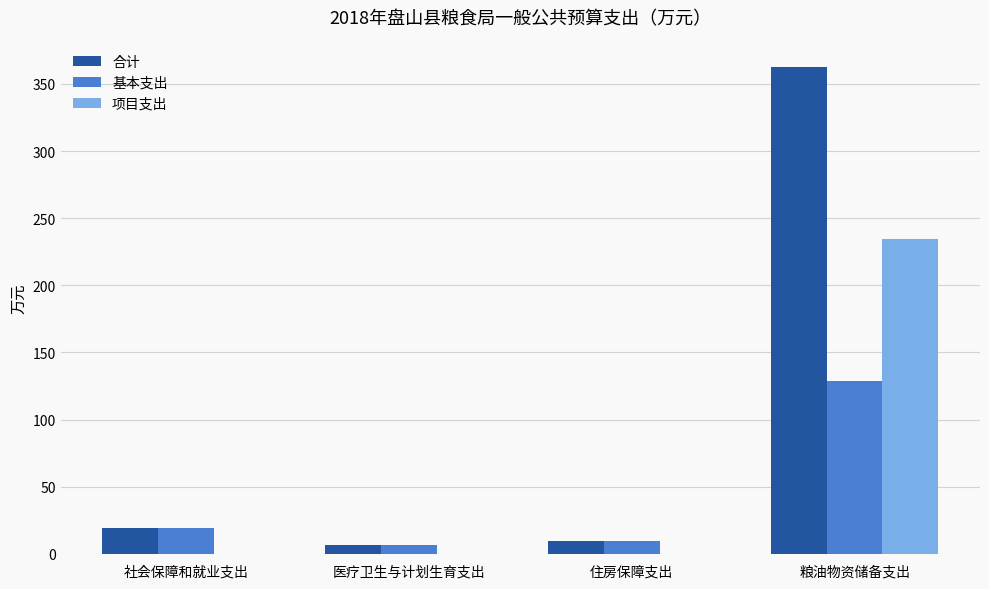

At which category is the sum across all series the highest?

粮油物资储备支出